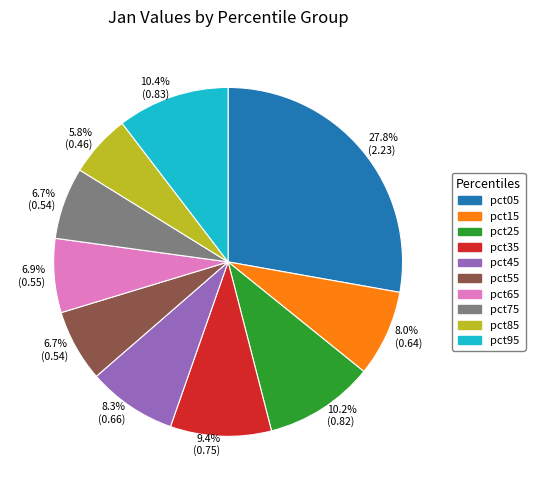

Is there a majority slice in this chart?

No